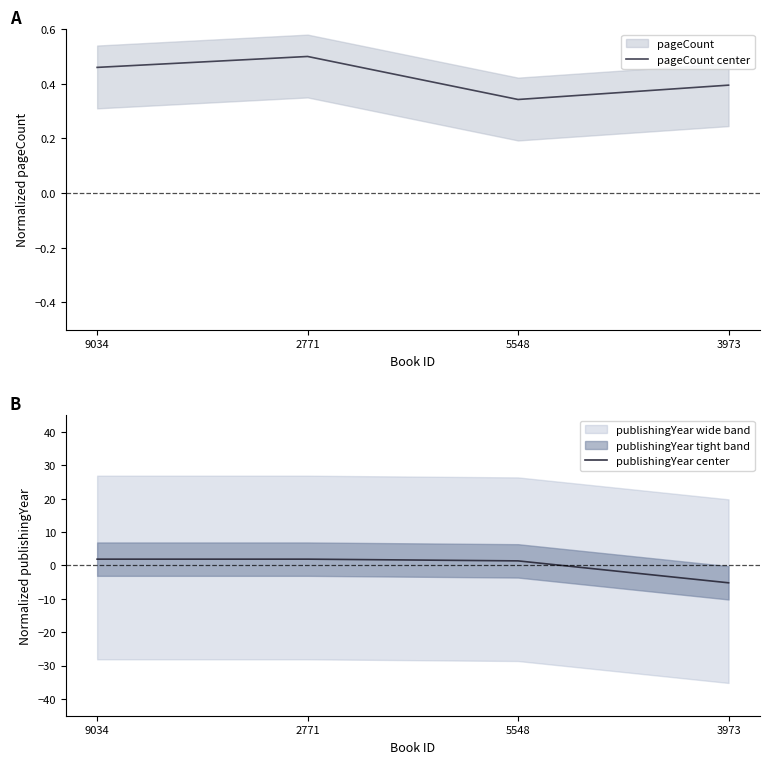

Reading left to right, extract all data points from this chart.

pageCount center: 9034=0.5	2771=0.5	5548=0.3	3973=0.4
publishingYear center: 9034=1.9	2771=1.9	5548=1.4	3973=-5.2